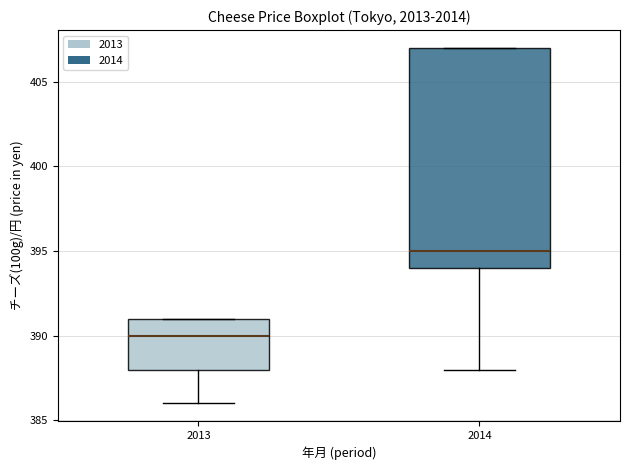

Which box has the lowest median line?

2013